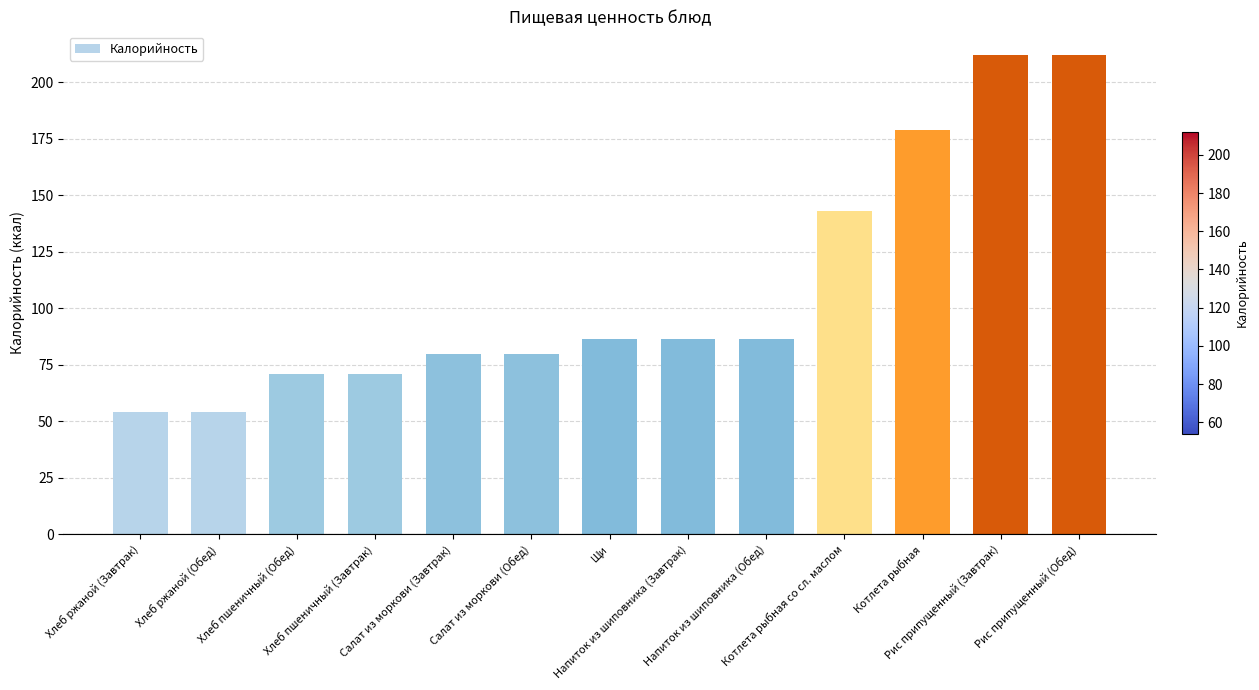

Does the chart contain stacked bars?

No